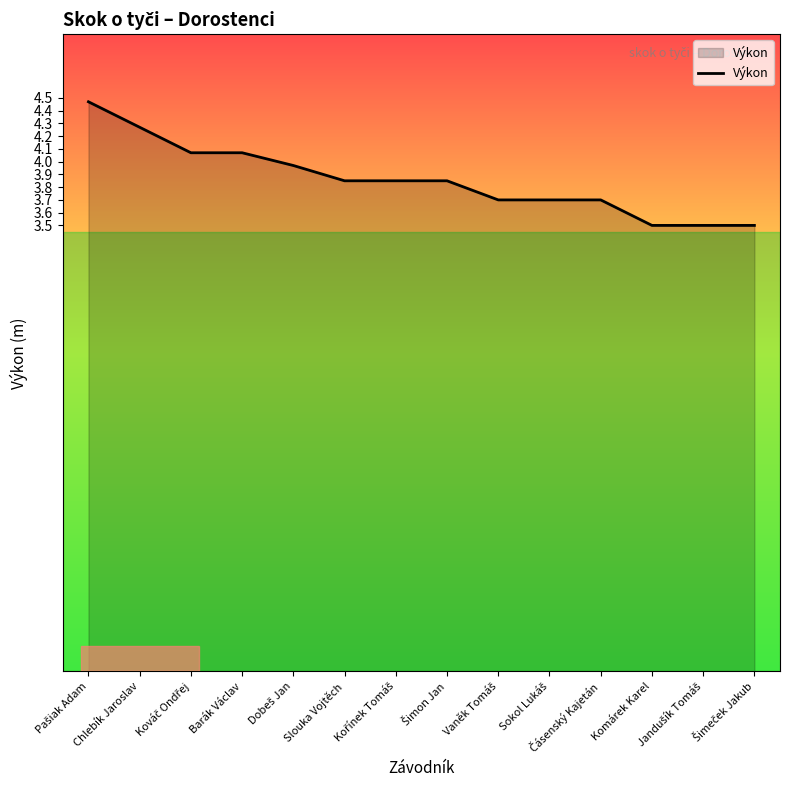

Does the chart display data point markers on the line(s)?

No